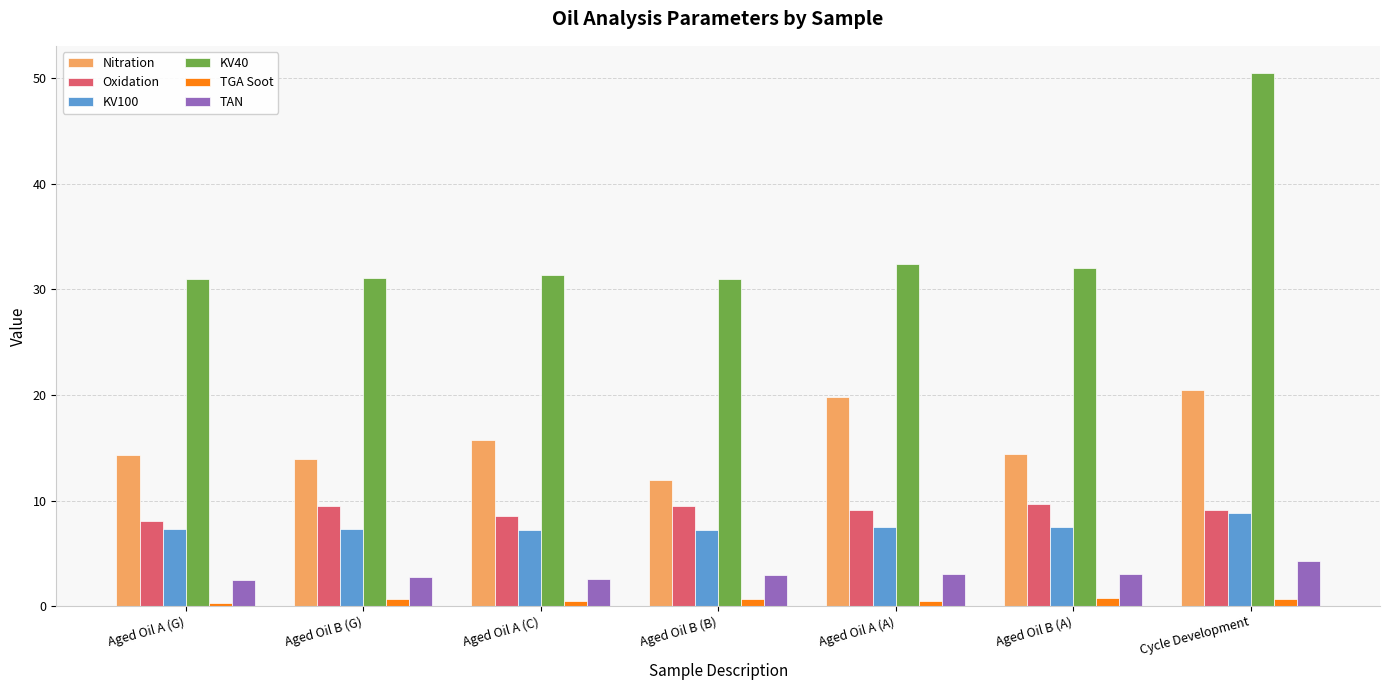

How many groups of bars are there?

7